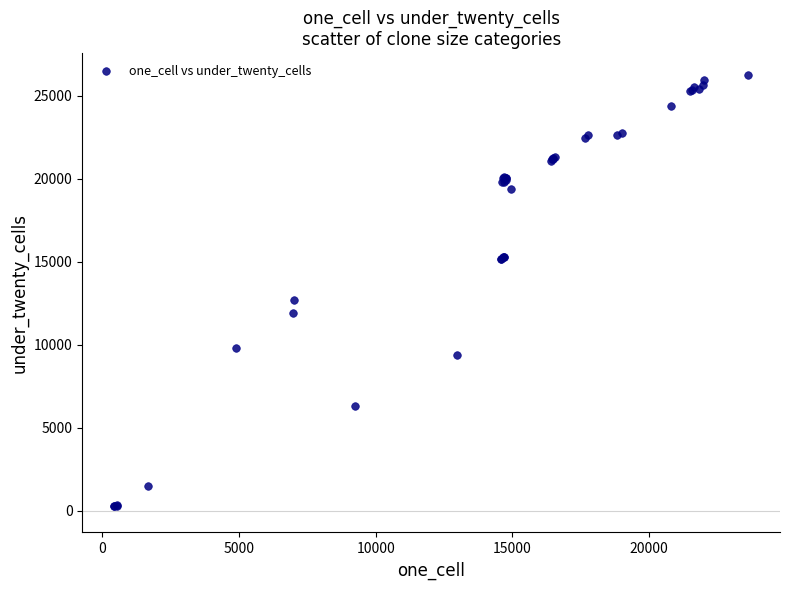

What Y value in the scatter plot is closest to 13253?

12676